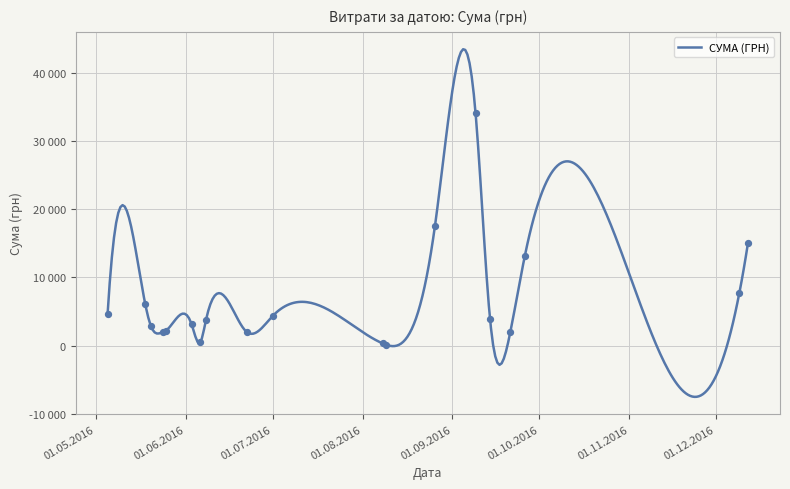

Between 31 and 29, which is larger?

29